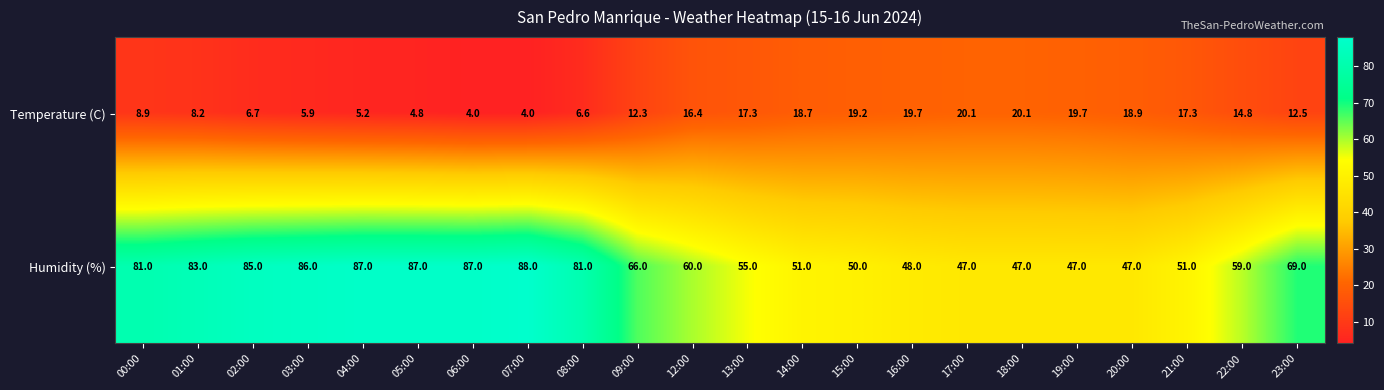

Read the Humidity (%) value at 02:00.

85.0